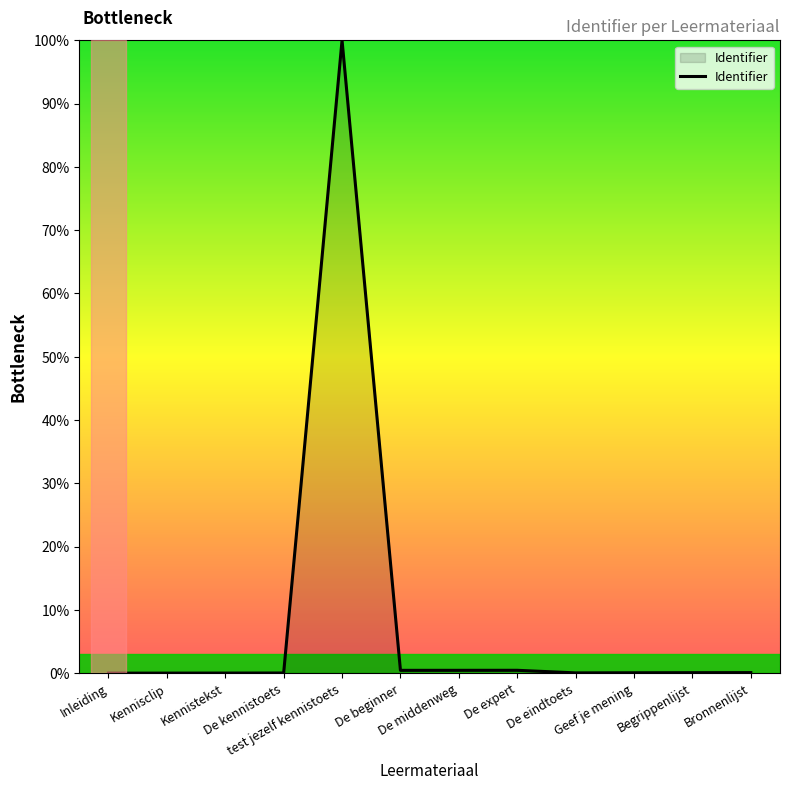

What is the greatest value displayed?

100.0